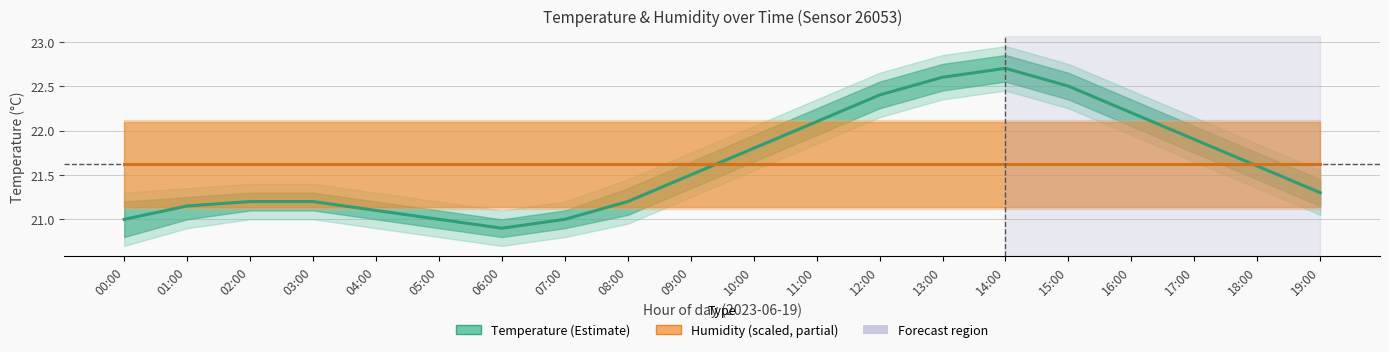

Is the value of Temperature (°C) at 03:00 greater than the value of Humidity (scaled) at 03:00?

No